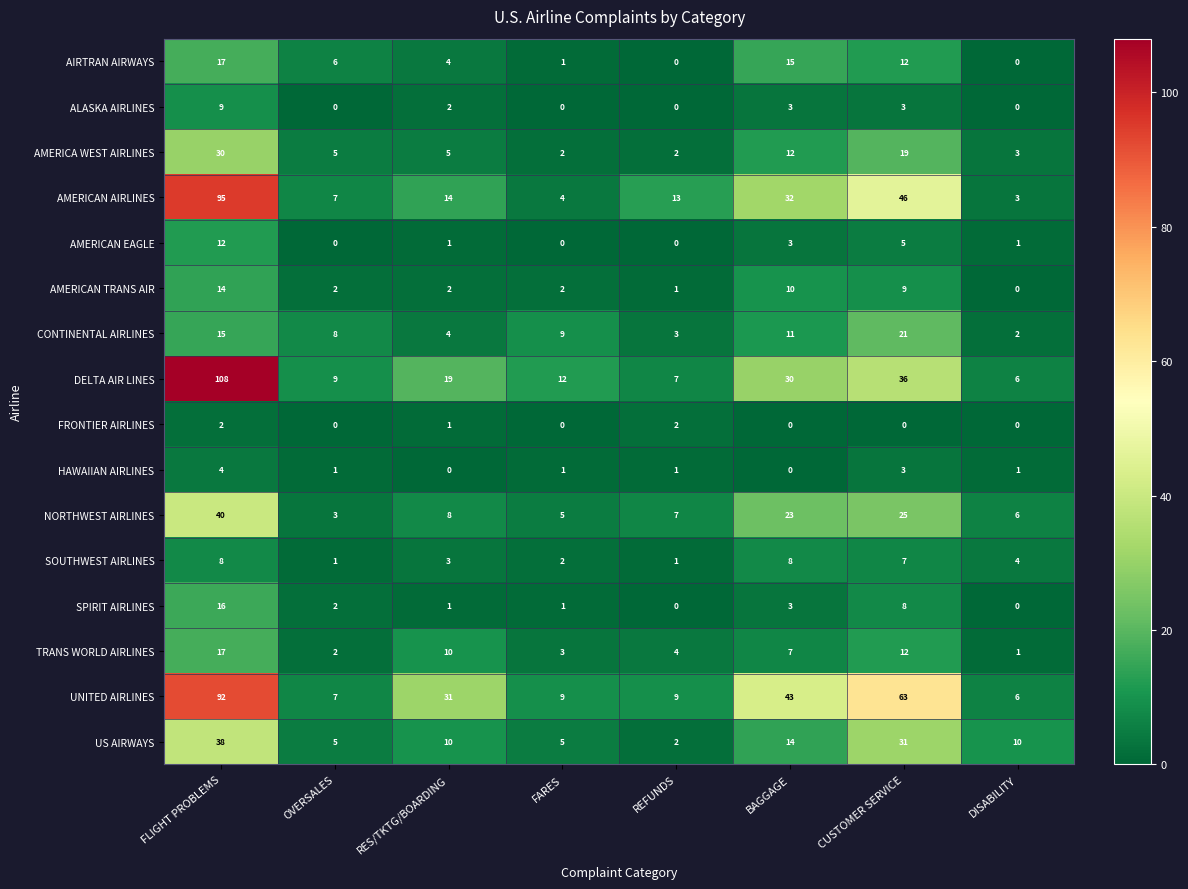

What is the spread (max minus min) of values at BAGGAGE?

43